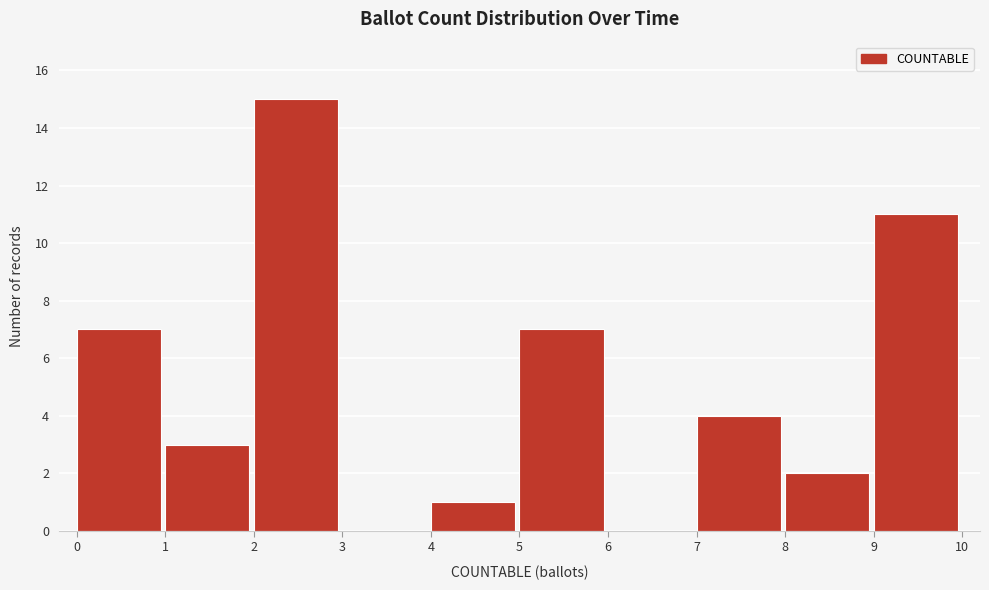

Over which range of the x-axis is the bar tallest?

2 to 3